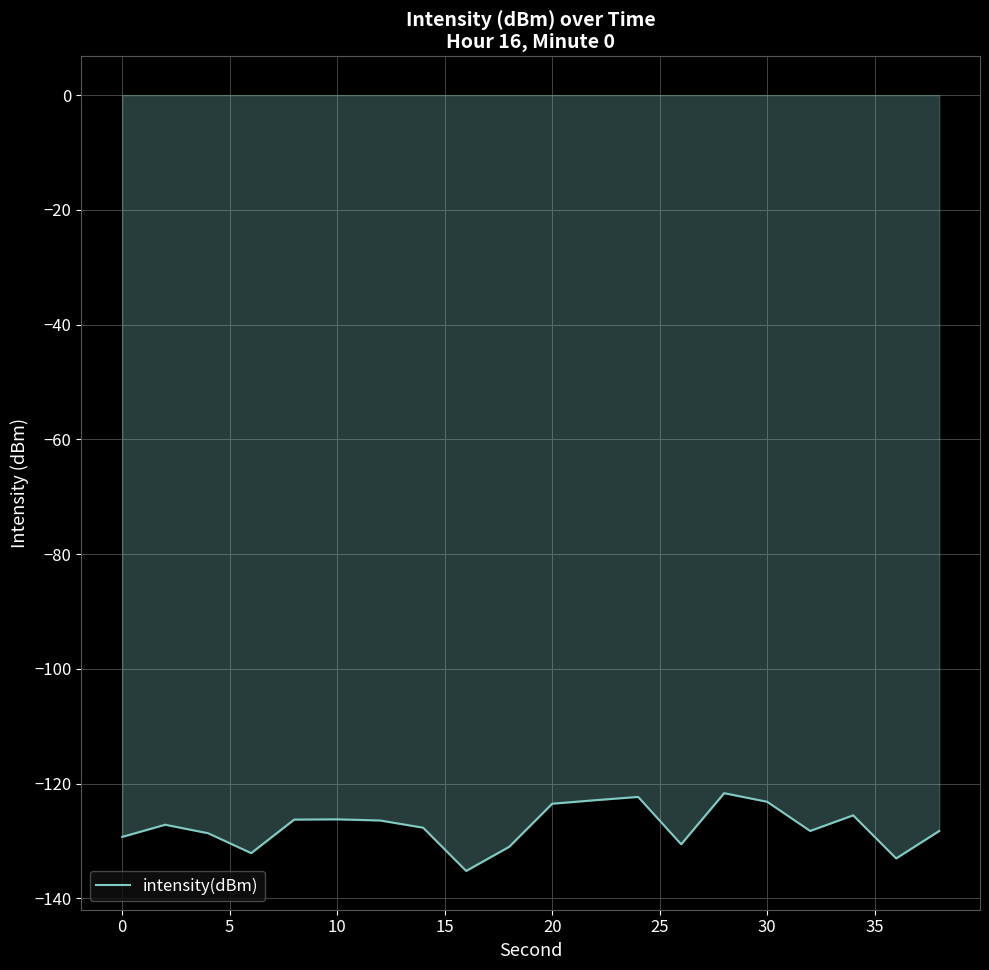

What is the difference between the maximum and minimum values?

13.6